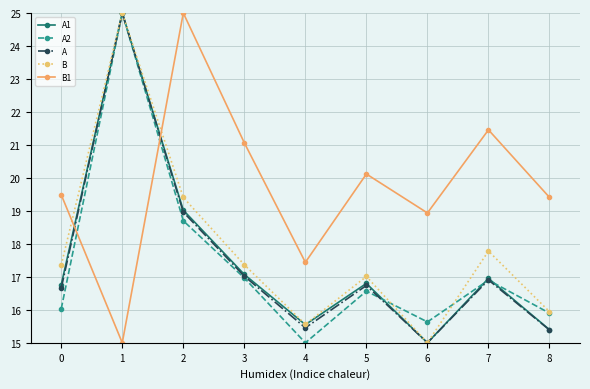

How many values in the B1 series are below 19?

3